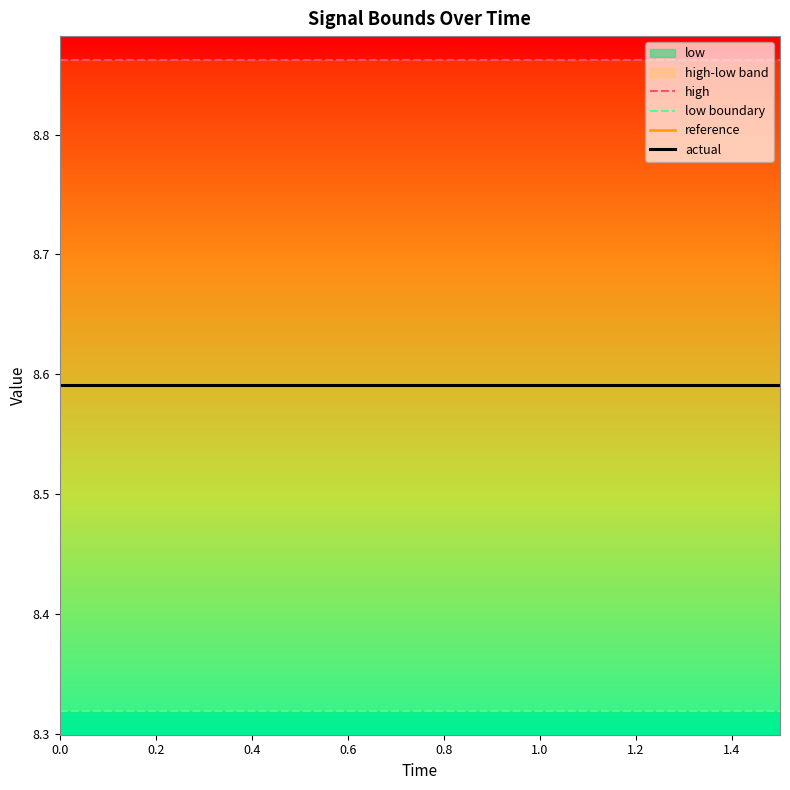

True or false: low boundary has a value of 3.2 at 0.2.

False